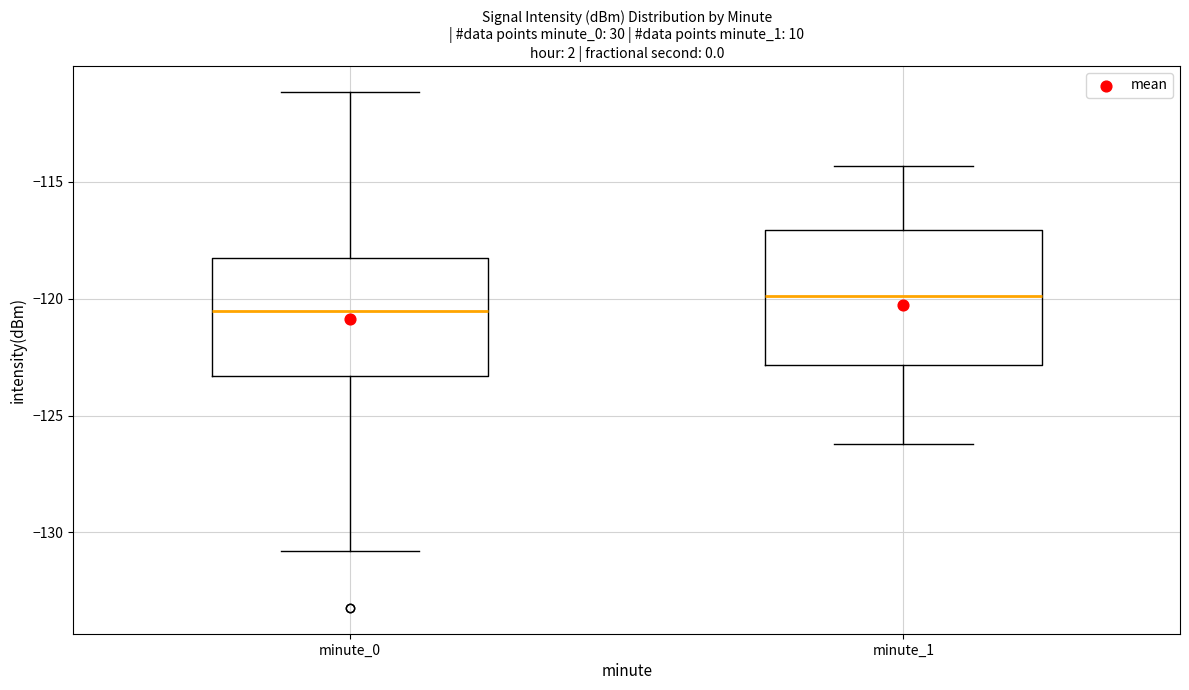

Reading left to right, read every box against the y-axis: the position of its median line, the range the box covers, and the ends of its whiskers. The values are not printed on the chart, so give them approximately, as read against the axis.

minute_0: median -120.5, box -123.5 to -118.0, whiskers -131.0 to -111.0
minute_1: median -120.0, box -123.0 to -117.0, whiskers -126.0 to -114.5